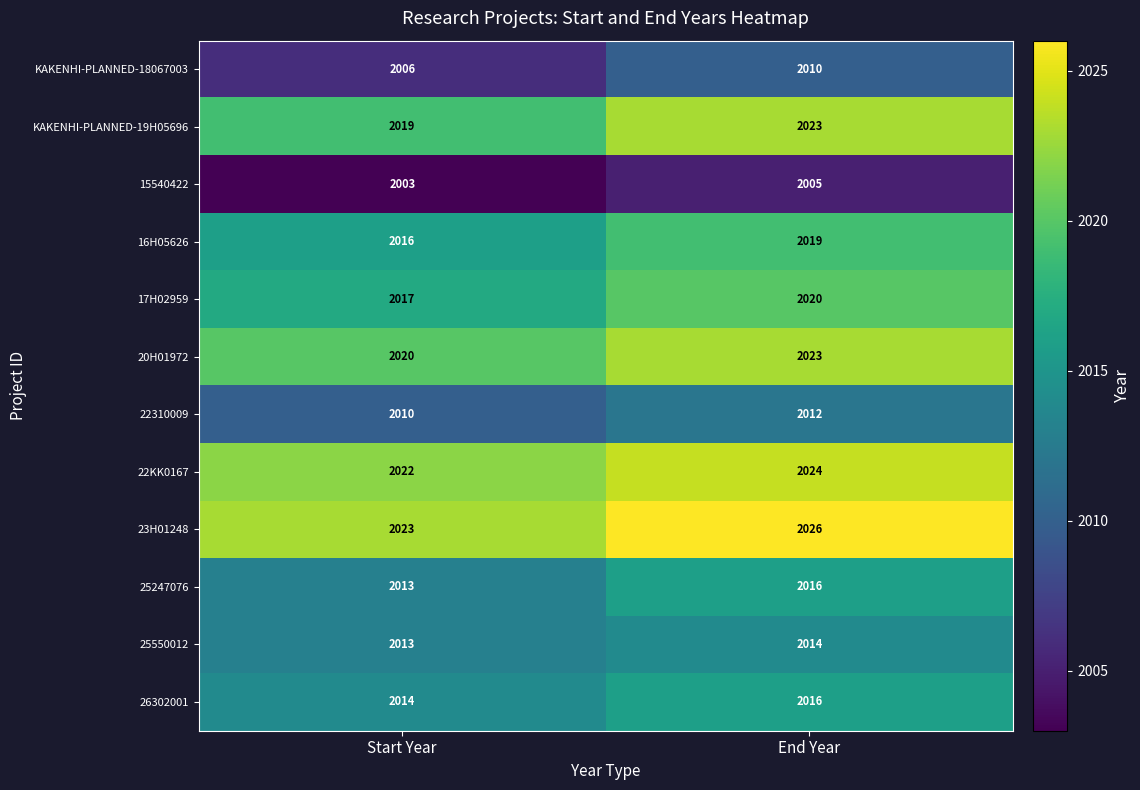

What is the sum of the KAKENHI-PLANNED-18067003 values at Start Year and End Year?

4016